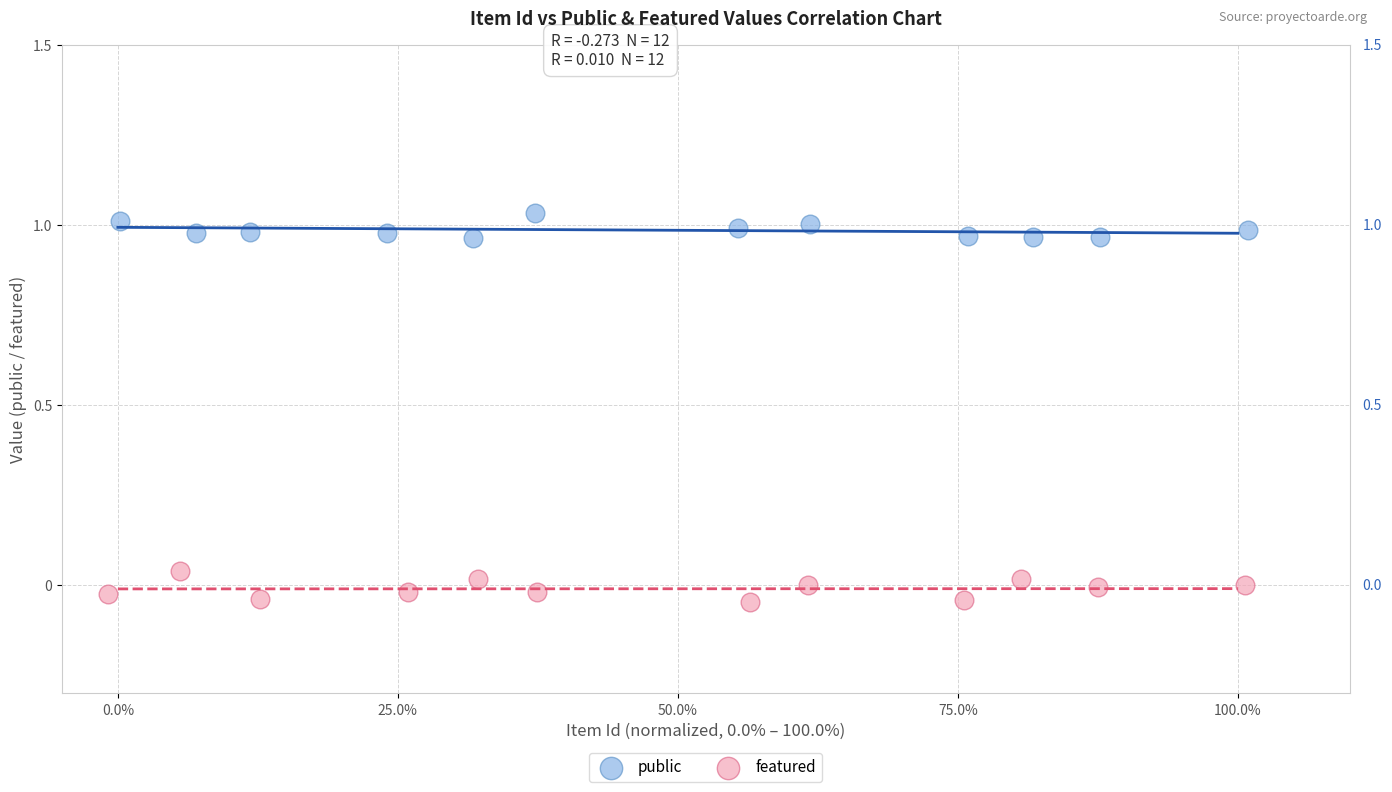

Which series contains the lowest Y value?

featured